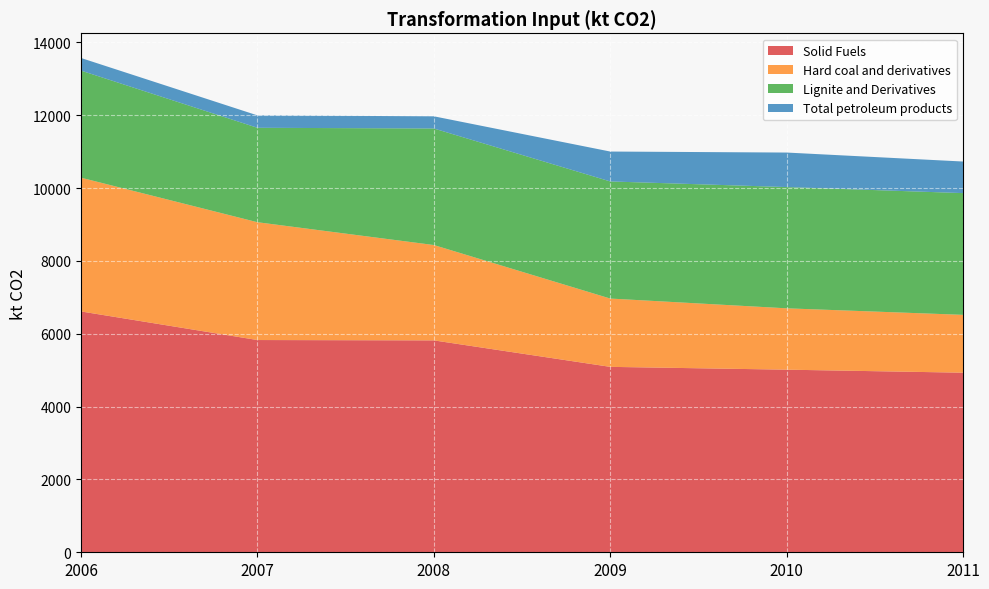

At which label does Solid Fuels reach its peak?

2006